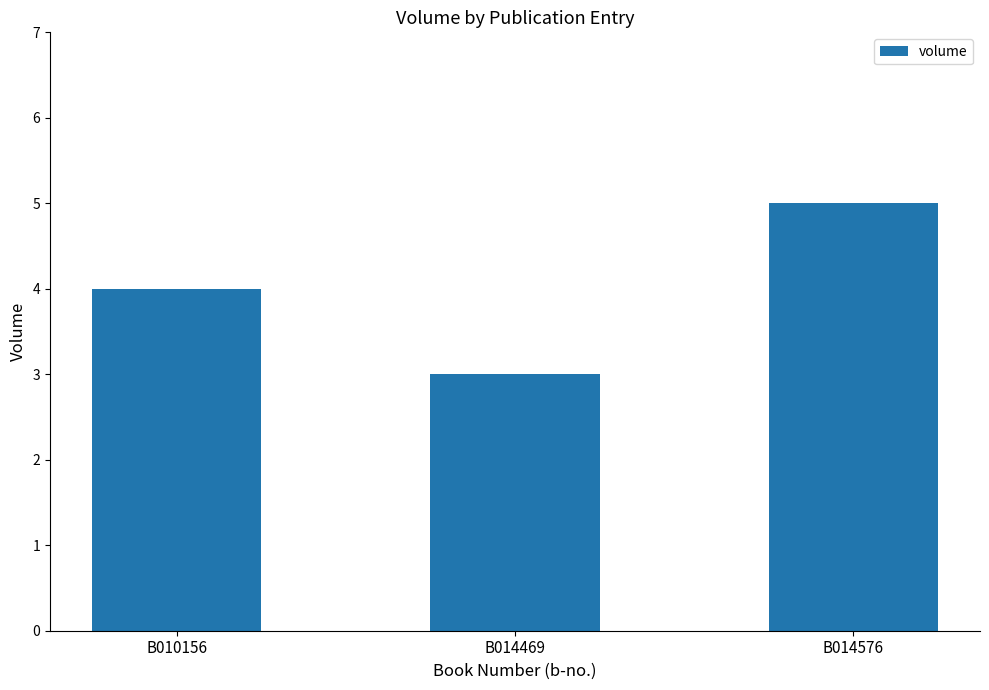

Rank the categories by value from lowest to highest.

B014469, B010156, B014576